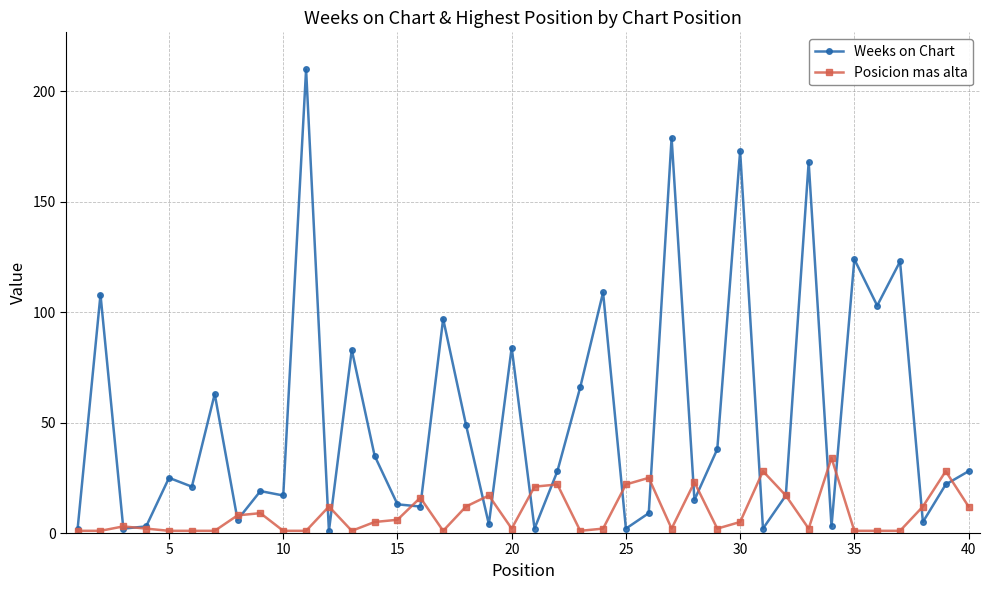

At how many categories does at least one series exceed 129?

4